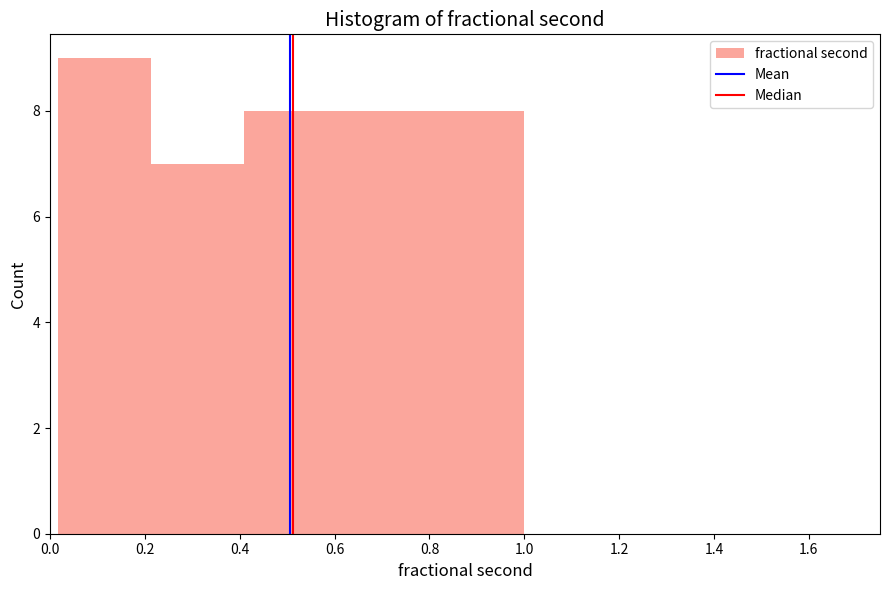

Reading left to right, list every bar in this chart as the range it spans on the x-axis followed by its height. Neither the bar edges nor the heights are printed on the chart, so give them approximately, as read against the axes.

0.02 to 0.22: 9
0.22 to 0.40: 7
0.40 to 0.60: 8
0.60 to 0.80: 8
0.80 to 1.00: 8